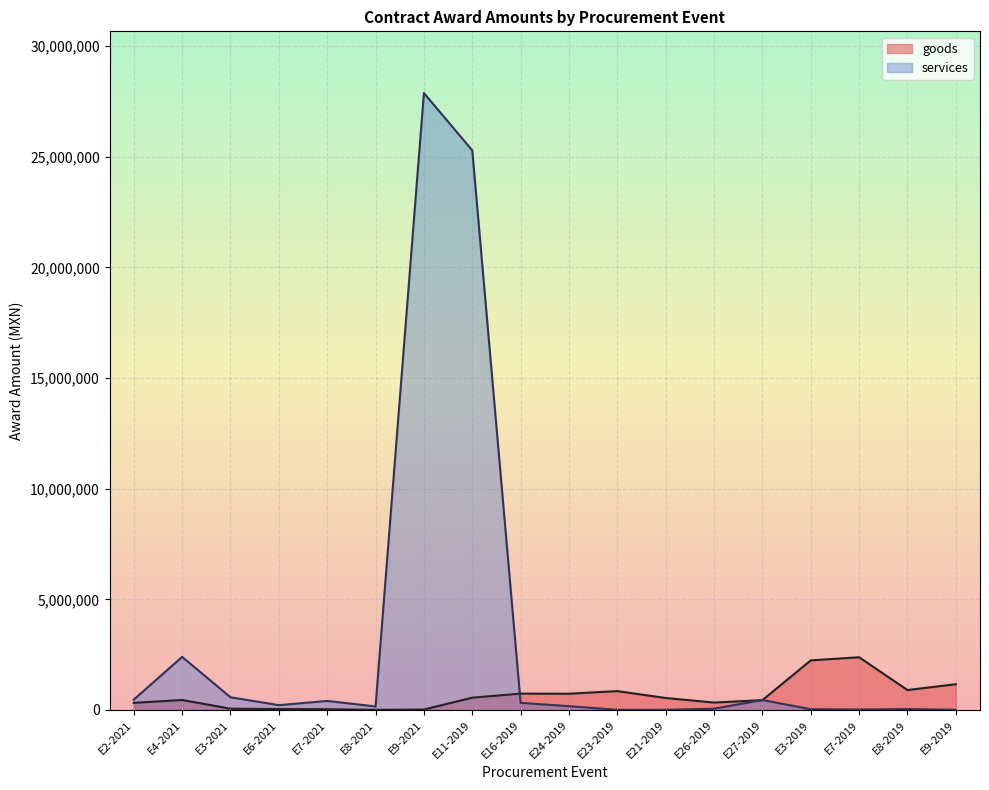

Which series has the largest range (max minus min)?

services